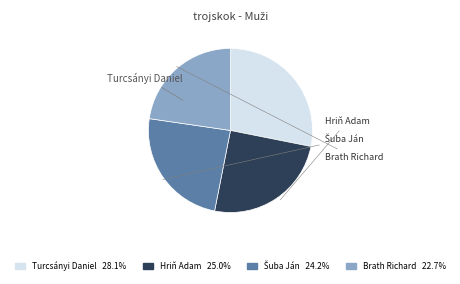

True or false: Turcsányi Daniel accounts for 36% of the total.

False